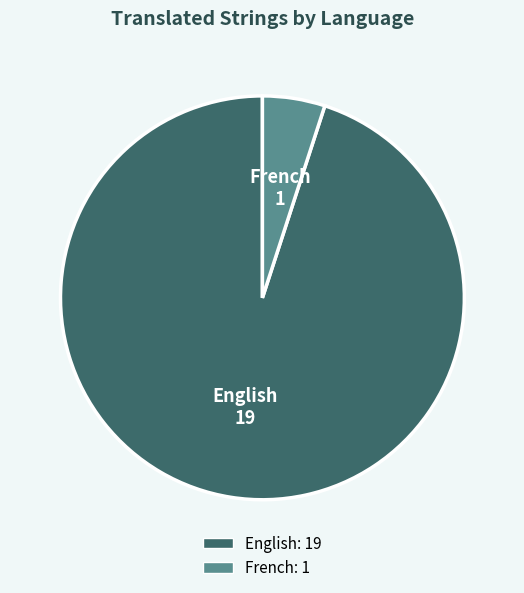

Combined, do English and French account for over 50%?

Yes